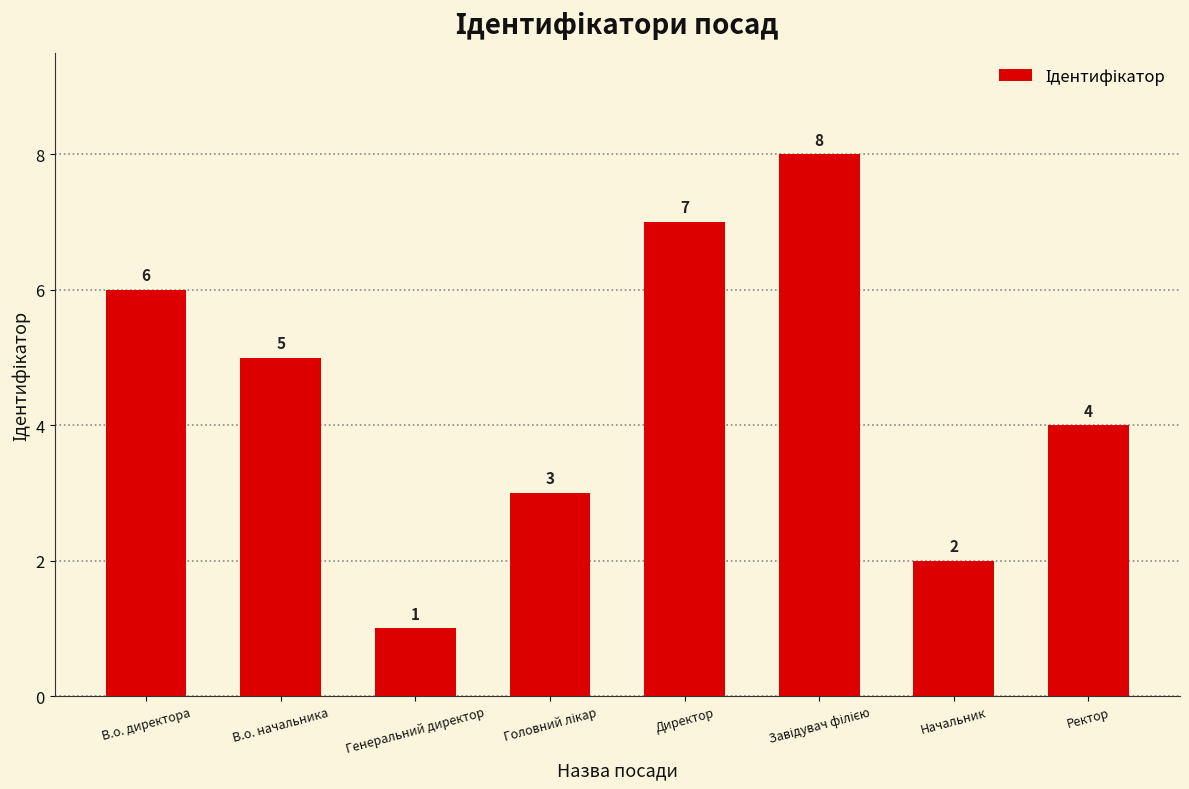

What is the approximate value at В.о. директора?

6